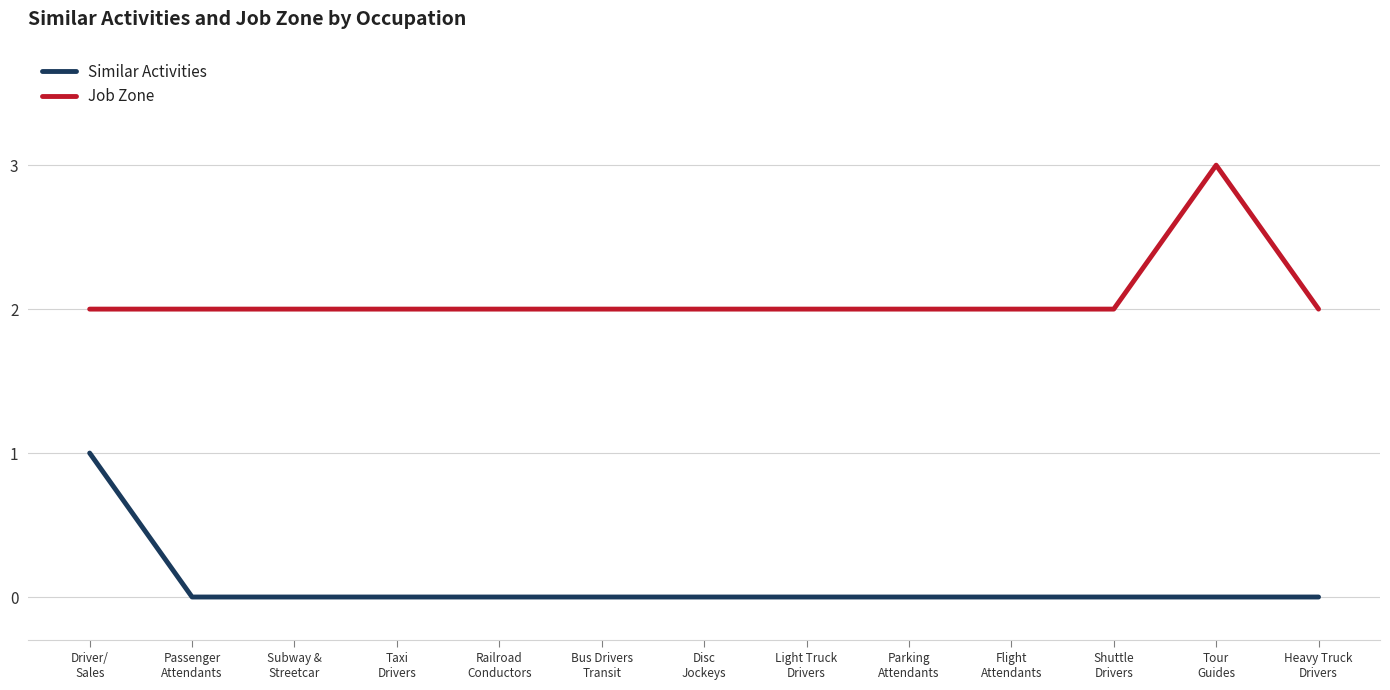

Which series has the largest total across all categories?

Job Zone